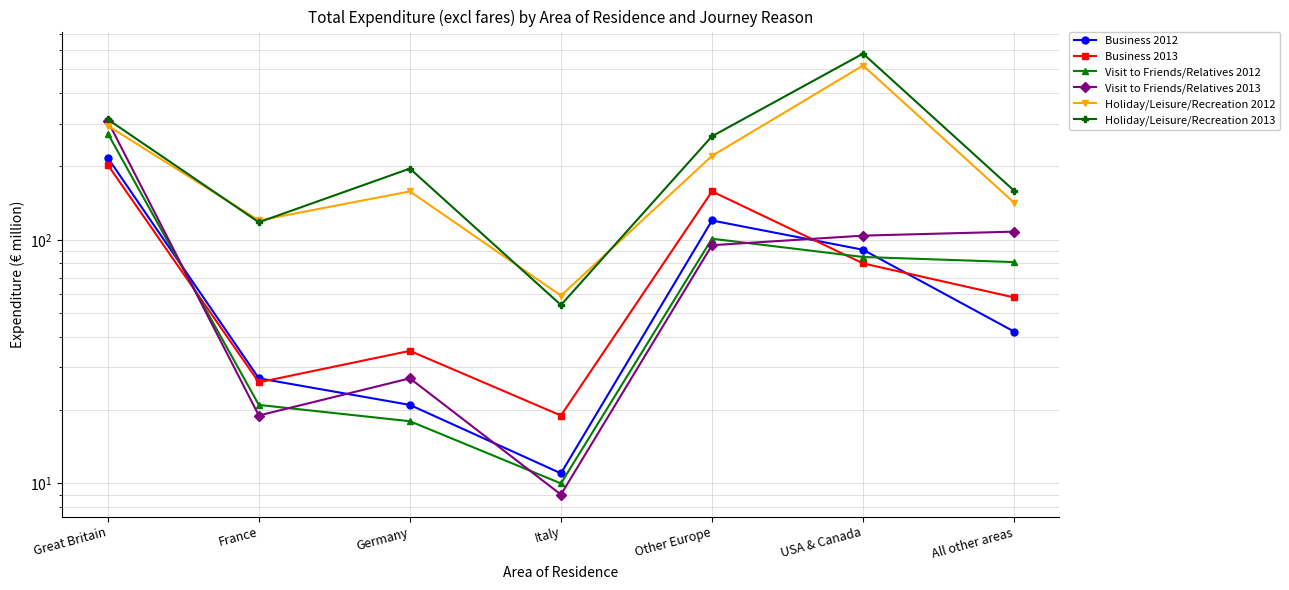

What are all the series names shown in the legend?

Business 2012, Business 2013, Visit to Friends/Relatives 2012, Visit to Friends/Relatives 2013, Holiday/Leisure/Recreation 2012, Holiday/Leisure/Recreation 2013